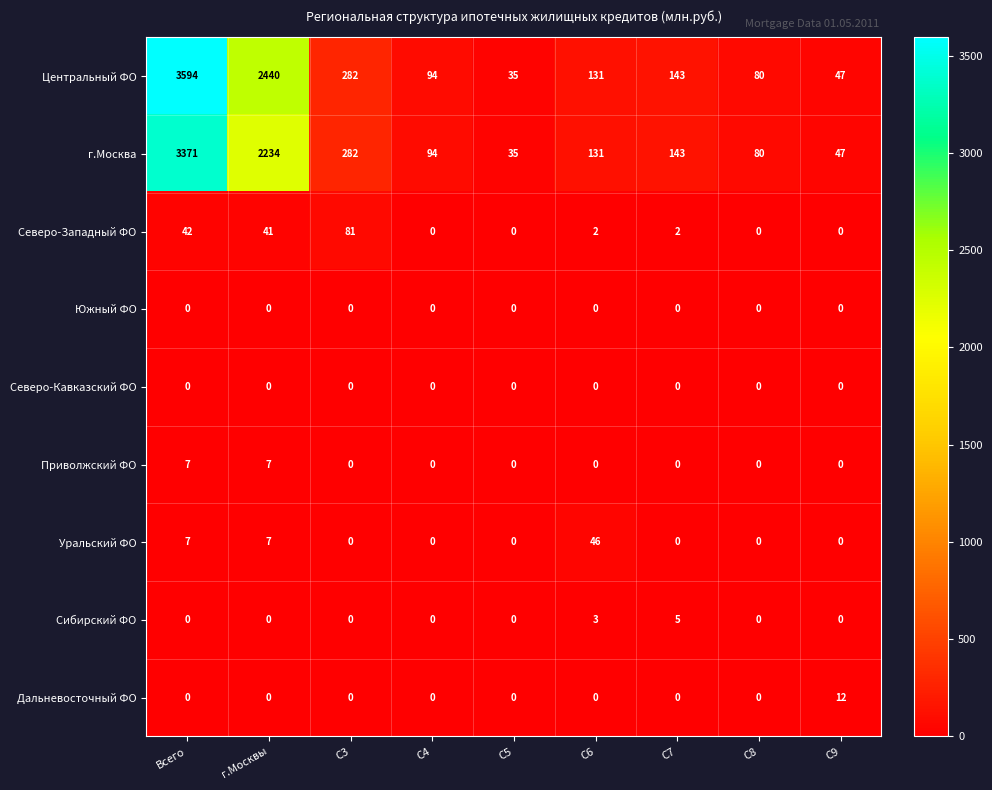

At which category does the chart reach its peak across all series?

Всего